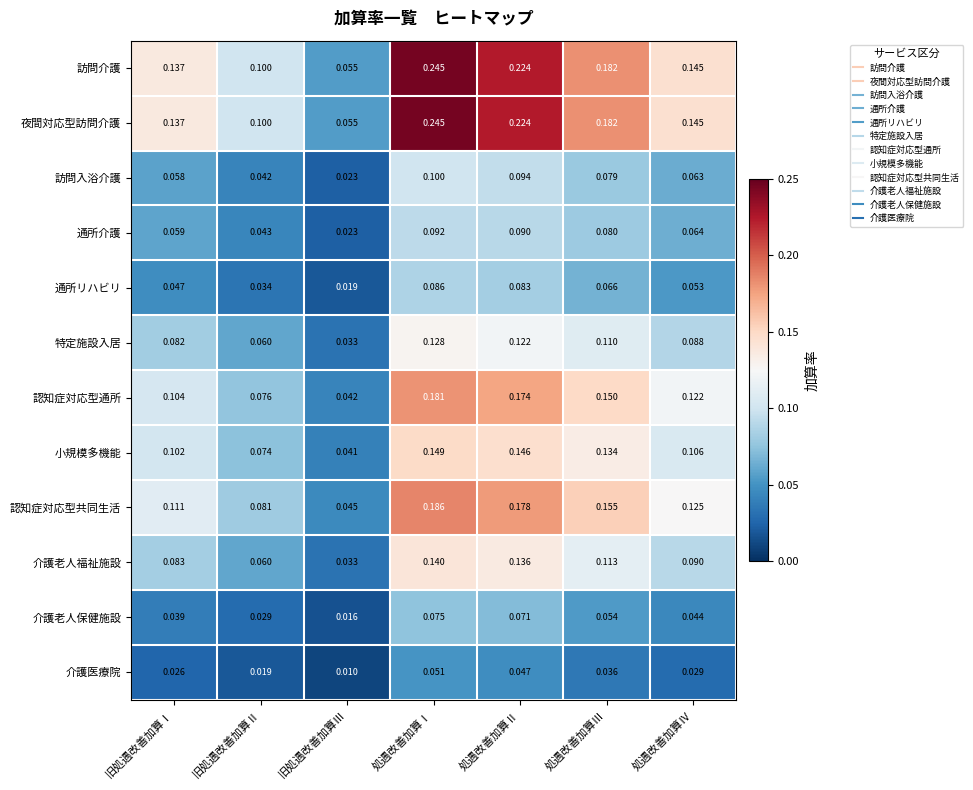

Which series changed the most between 旧処遇改善加算Ⅰ and 処遇改善加算Ⅳ?

認知症対応型通所